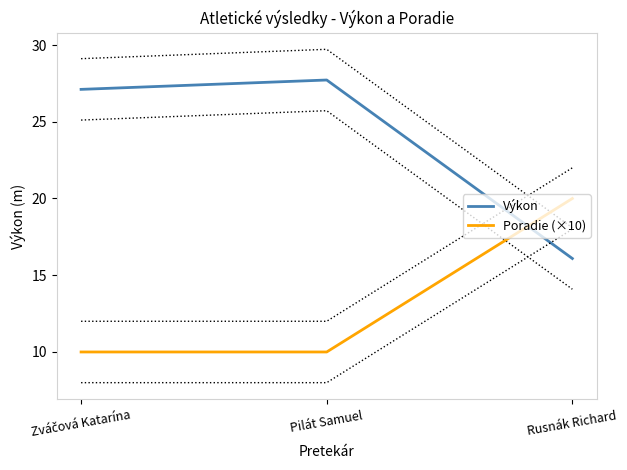

At how many categories does at least one series exceed 24?

2